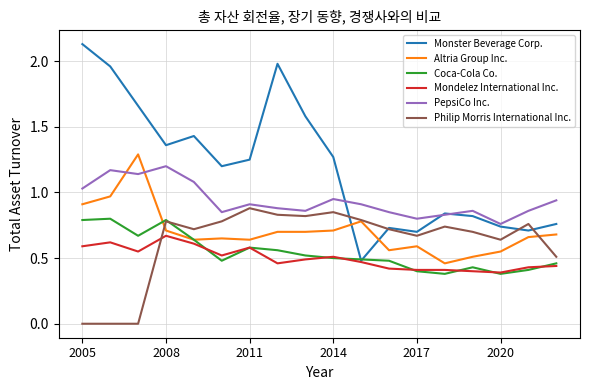

Rank the series by their maximum value, from highest to lowest.

Monster Beverage Corp., Altria Group Inc., PepsiCo Inc., Philip Morris International Inc., Coca-Cola Co., Mondelez International Inc.